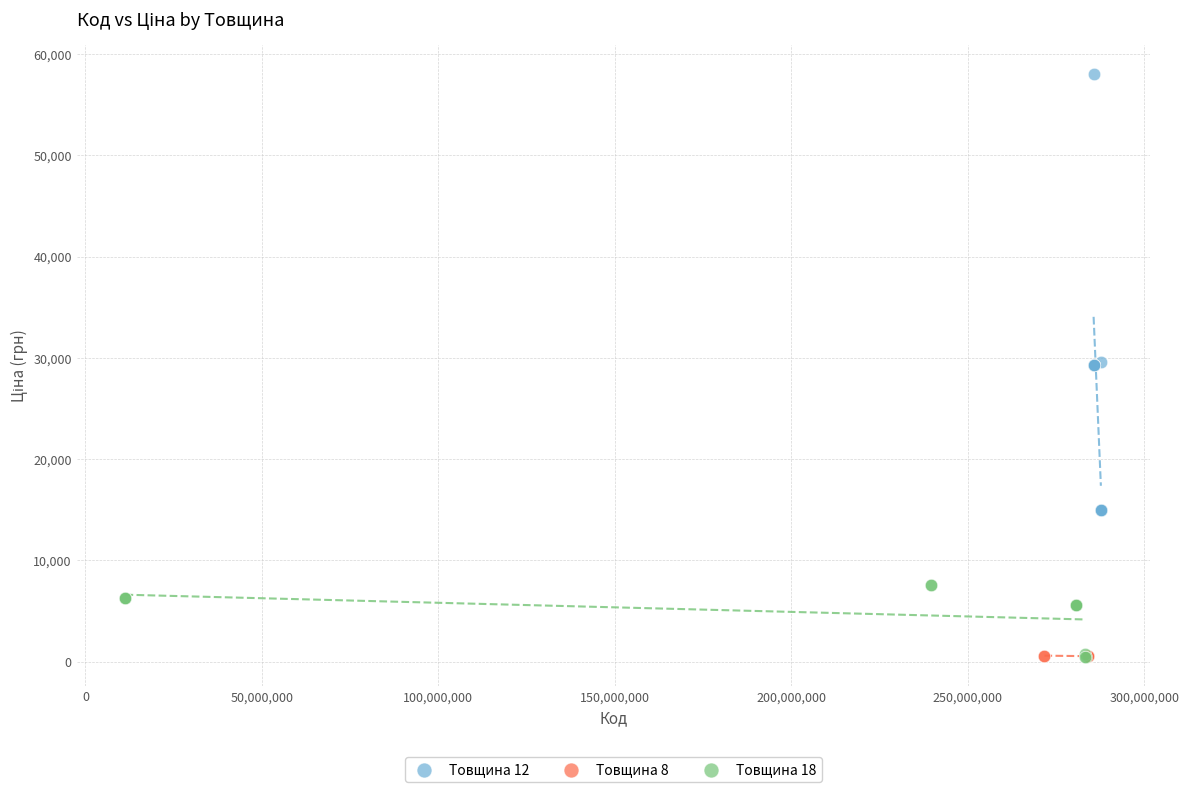

Which series has the widest spread of Y values?

Товщина 12